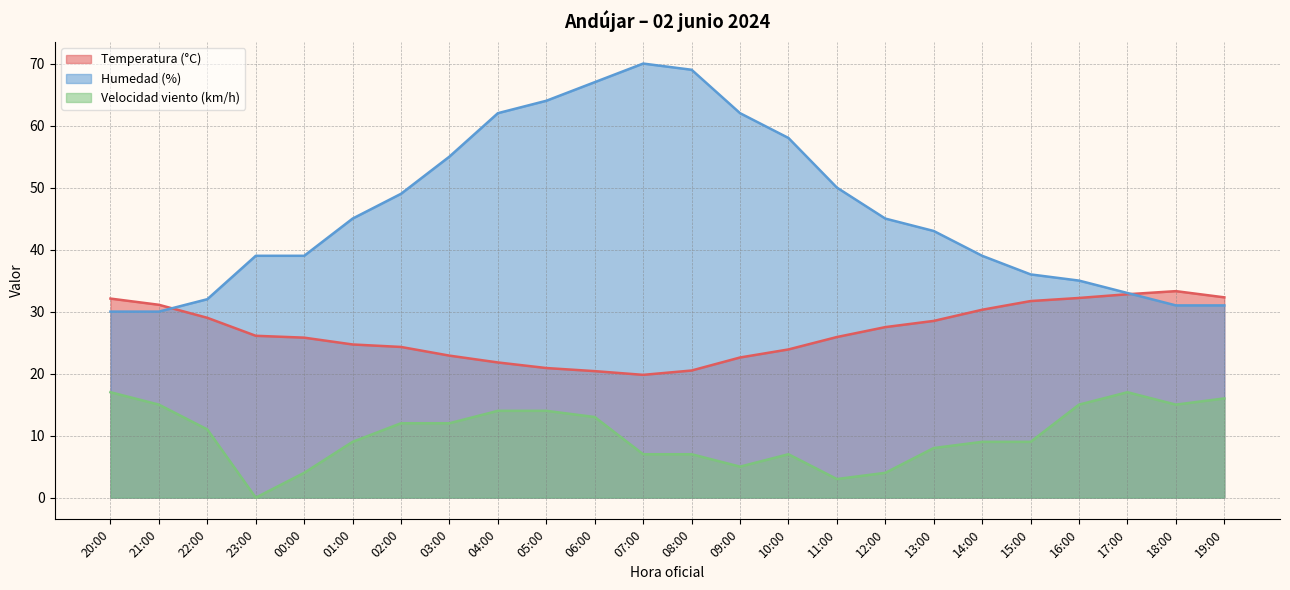

Is it true that Temperatura (°C) equals 7.4 at 10:00?

False